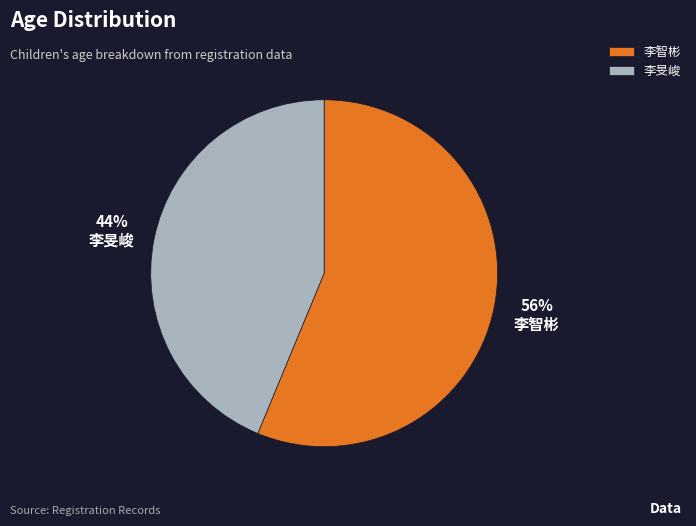

What percentage is the 李旻峻 slice, to the nearest percent?

44%